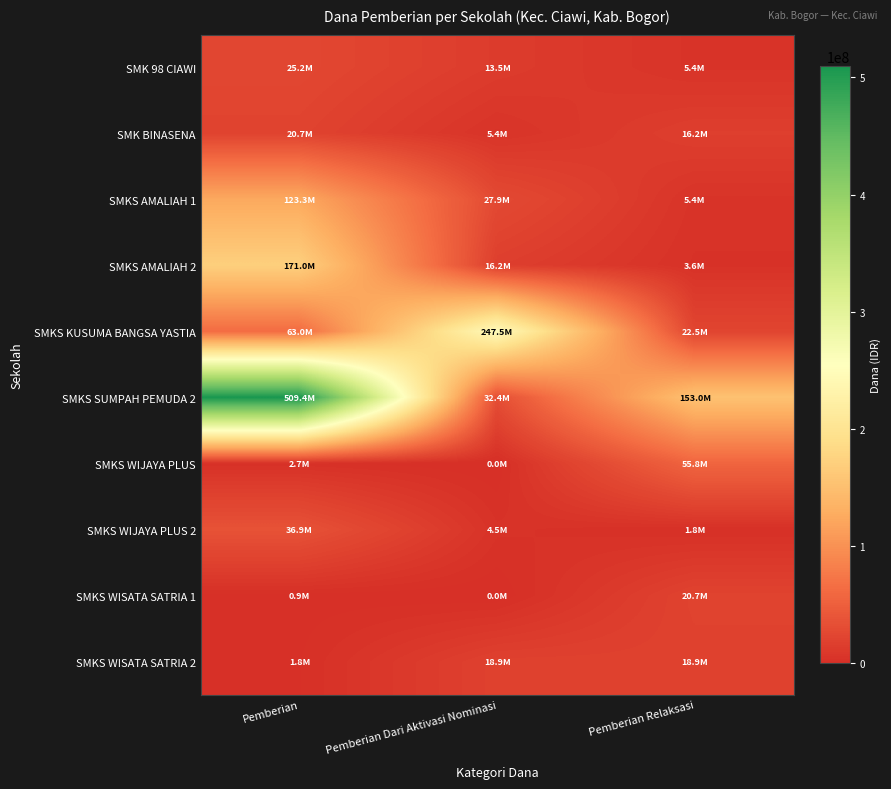

Reading left to right, transcribe all the data shown in this chart.

SMK 98 CIAWI: Pemberian=25200000	Pemberian Dari Aktivasi Nominasi=13500000	Pemberian Relaksasi=5400000
SMK BINASENA: Pemberian=20700000	Pemberian Dari Aktivasi Nominasi=5400000	Pemberian Relaksasi=16200000
SMKS AMALIAH 1: Pemberian=123300000	Pemberian Dari Aktivasi Nominasi=27900000	Pemberian Relaksasi=5400000
SMKS AMALIAH 2: Pemberian=171000000	Pemberian Dari Aktivasi Nominasi=16200000	Pemberian Relaksasi=3600000
SMKS KUSUMA BANGSA YASTIA: Pemberian=63000000	Pemberian Dari Aktivasi Nominasi=247500000	Pemberian Relaksasi=22500000
SMKS SUMPAH PEMUDA 2: Pemberian=509400000	Pemberian Dari Aktivasi Nominasi=32400000	Pemberian Relaksasi=153000000
SMKS WIJAYA PLUS: Pemberian=2700000	Pemberian Dari Aktivasi Nominasi=0	Pemberian Relaksasi=55800000
SMKS WIJAYA PLUS 2: Pemberian=36900000	Pemberian Dari Aktivasi Nominasi=4500000	Pemberian Relaksasi=1800000
SMKS WISATA SATRIA 1: Pemberian=900000	Pemberian Dari Aktivasi Nominasi=0	Pemberian Relaksasi=20700000
SMKS WISATA SATRIA 2: Pemberian=1800000	Pemberian Dari Aktivasi Nominasi=18900000	Pemberian Relaksasi=18900000